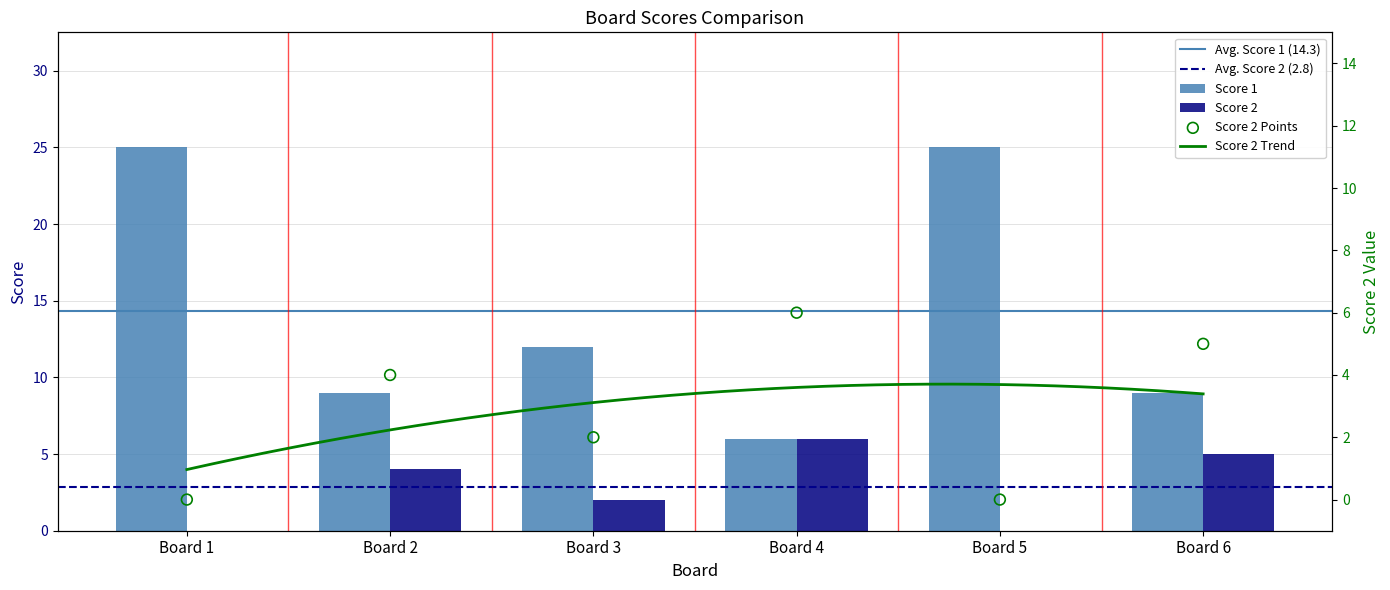

Which series has the largest total across all categories?

Score 1